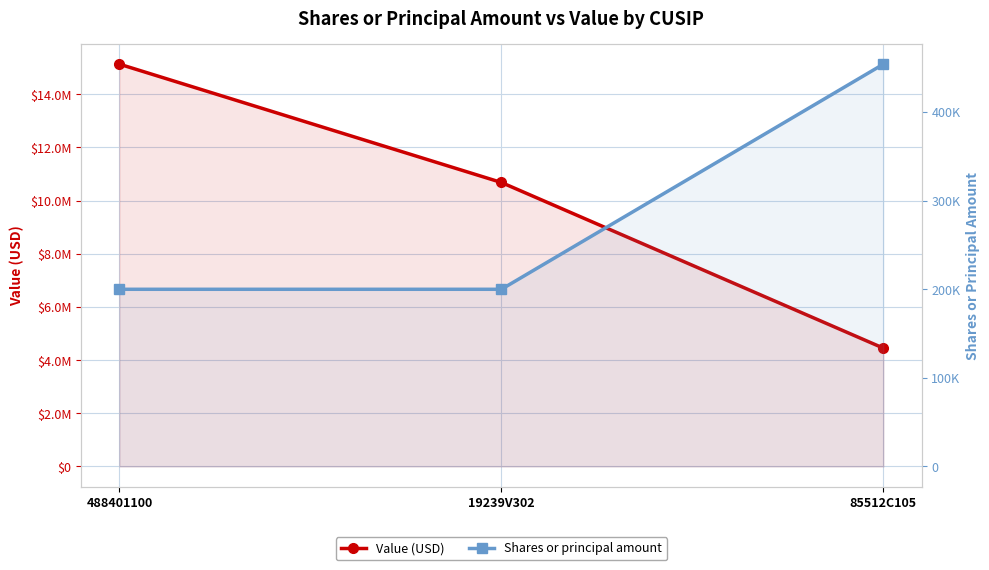

List the series in order of their peak value, lowest first.

Shares or principal amount, Value (USD)